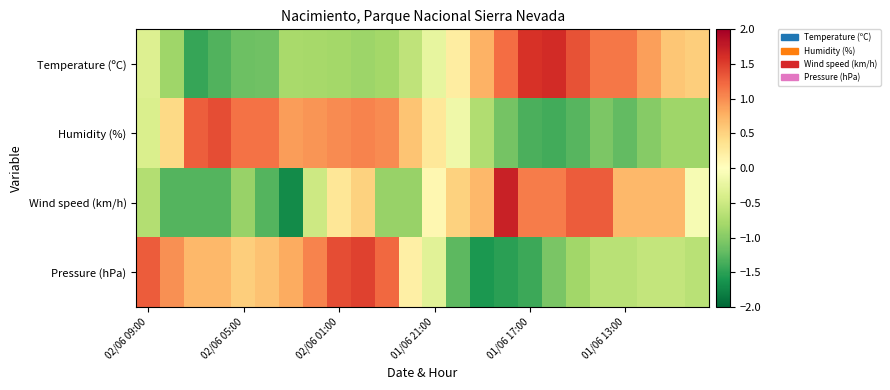

List the series in order of their peak value, highest first.

Wind speed (km/h), Temperature (ºC), Pressure (hPa), Humidity (%)